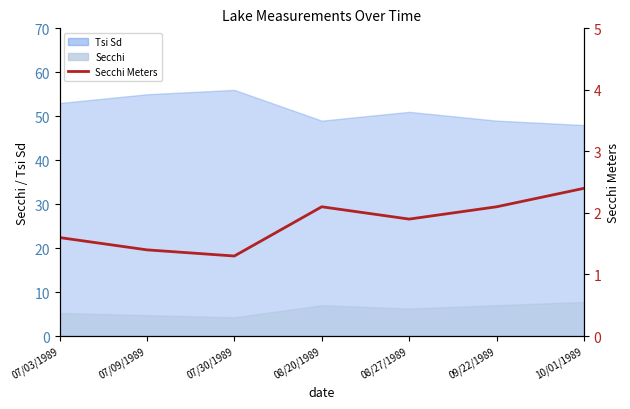

Count the number of categories in the chart.

7